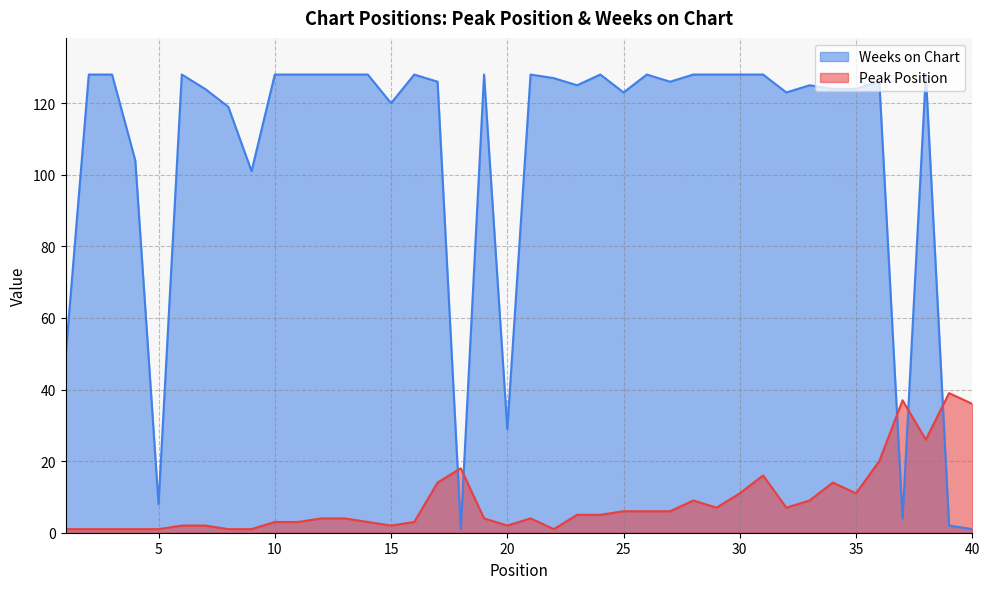

The value of Peak Position at 23 is 5. True or false?

True